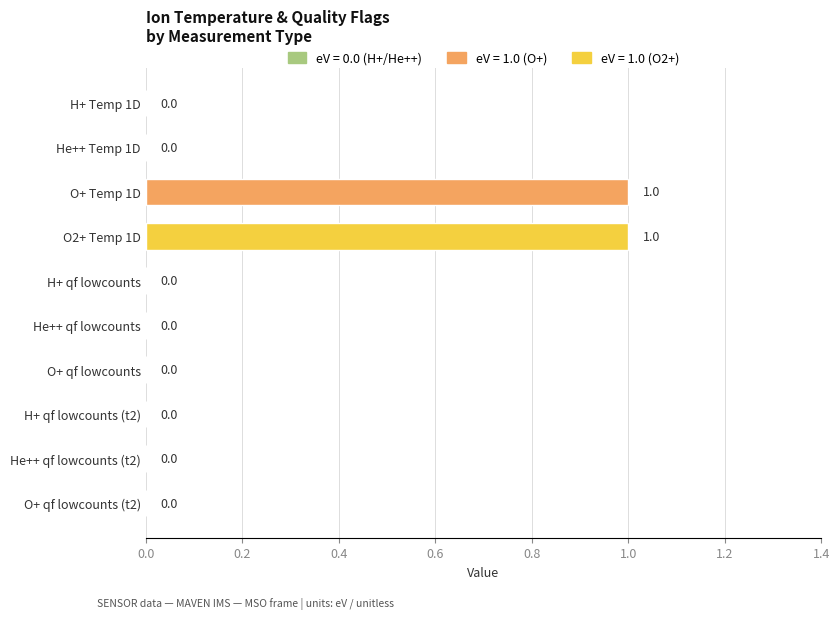

Which has a higher value, O2+ Temp 1D or H+ qf lowcounts?

O2+ Temp 1D